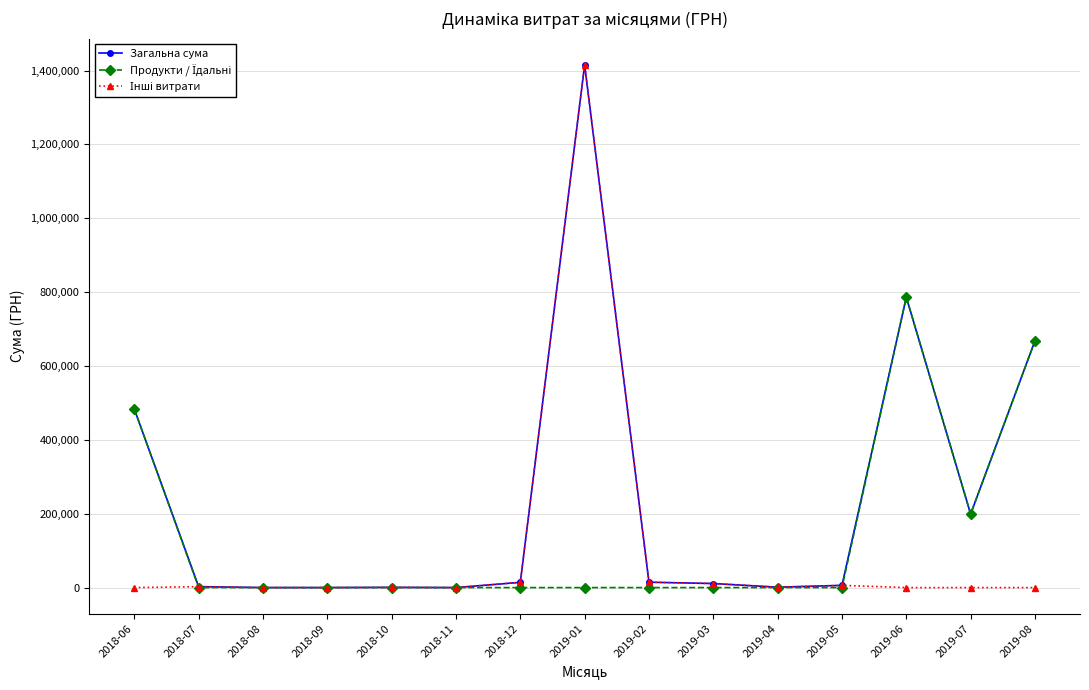

At how many categories does at least one series exceed 595186?

3